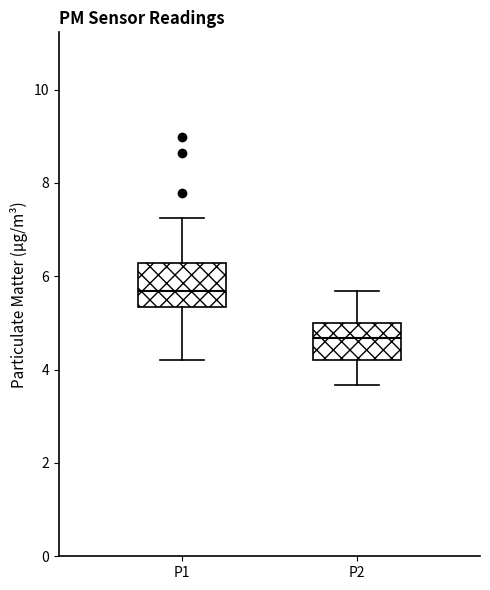

Reading left to right, transcribe this box plot: for each box, give where its median line is, the range the box spans, and where its two whiskers end, as read against the y-axis. The values are not printed on the chart, so give them approximately, as read against the axis.

P1: median 5.6, box 5.4 to 6.2, whiskers 4.2 to 7.2
P2: median 4.6, box 4.2 to 5.0, whiskers 3.6 to 5.6